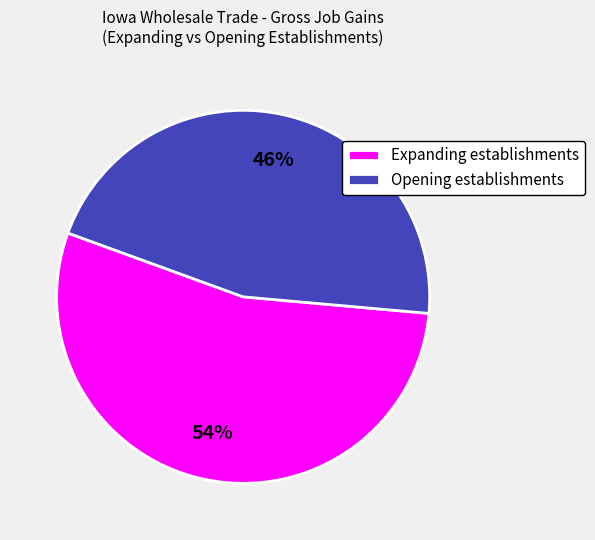

Rank the categories by value from highest to lowest.

Expanding establishments, Opening establishments